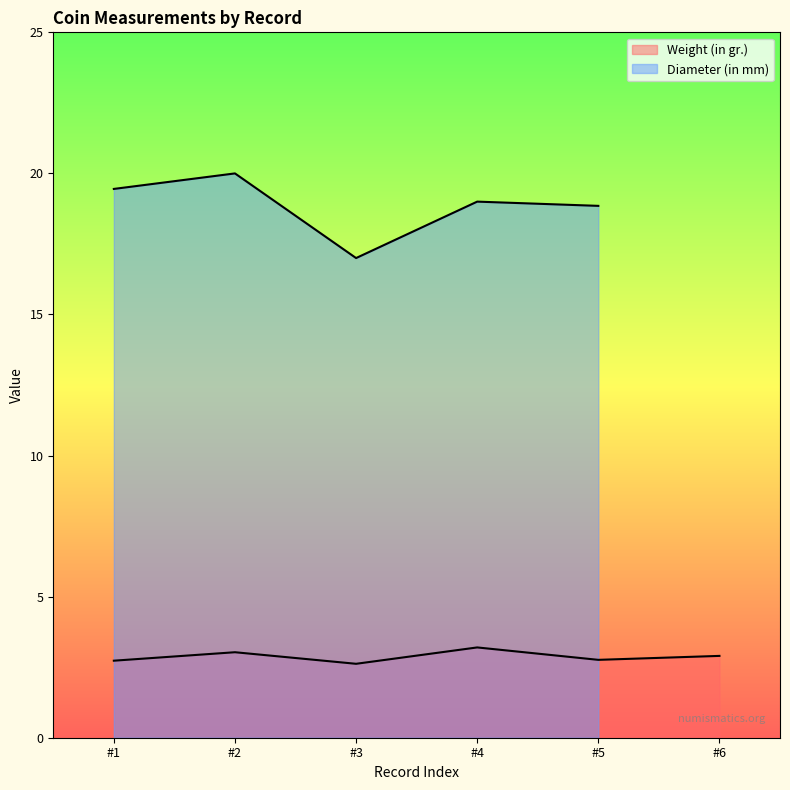

What is the difference between the second highest and minimum values?

0.4